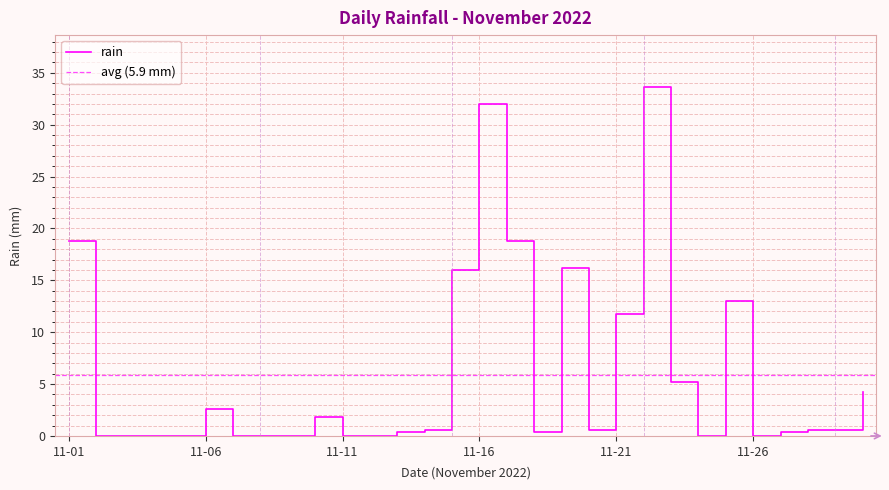

How many interior local valleys (lower than both neighbors) does the data have?

4